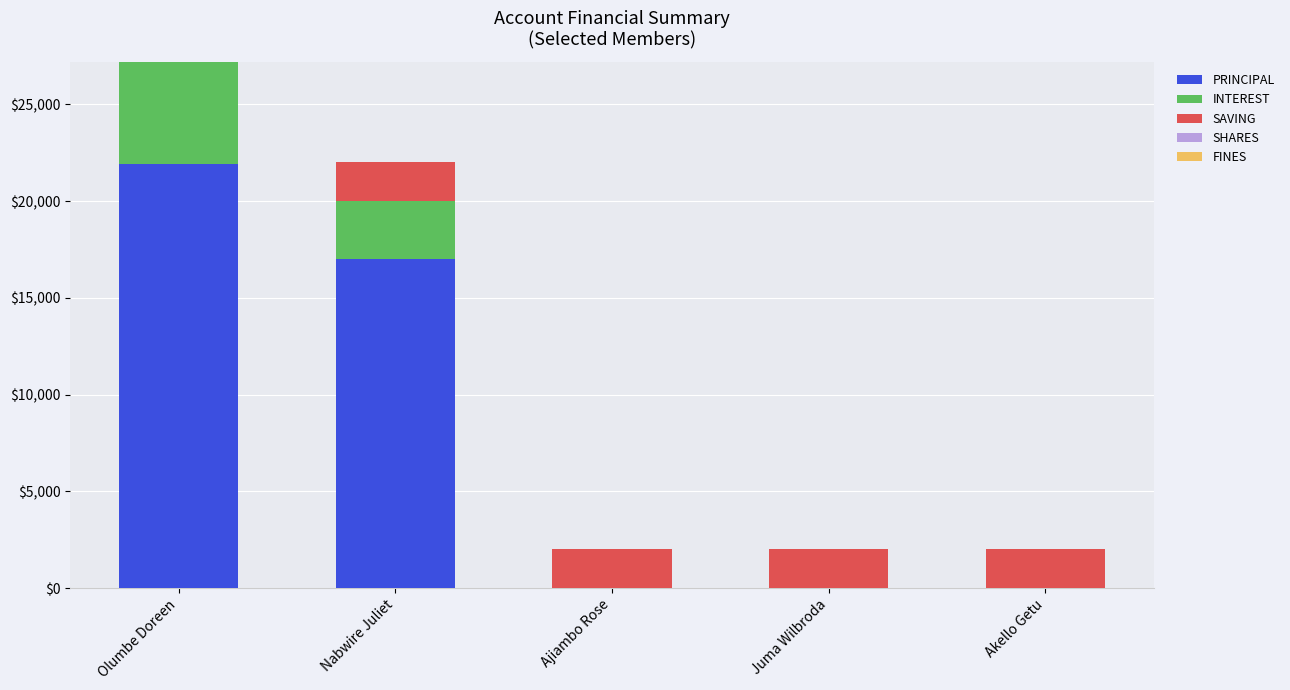

At which category is the sum across all series the highest?

Olumbe Doreen